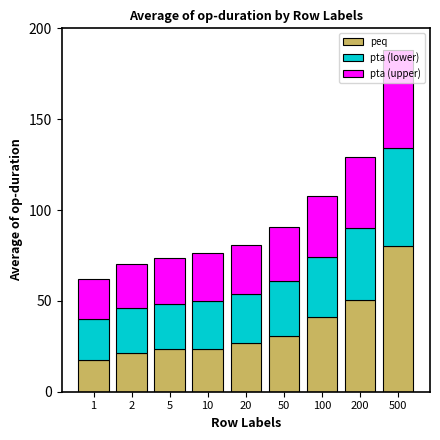

Is it true that peq equals 30.9 at 50?

True